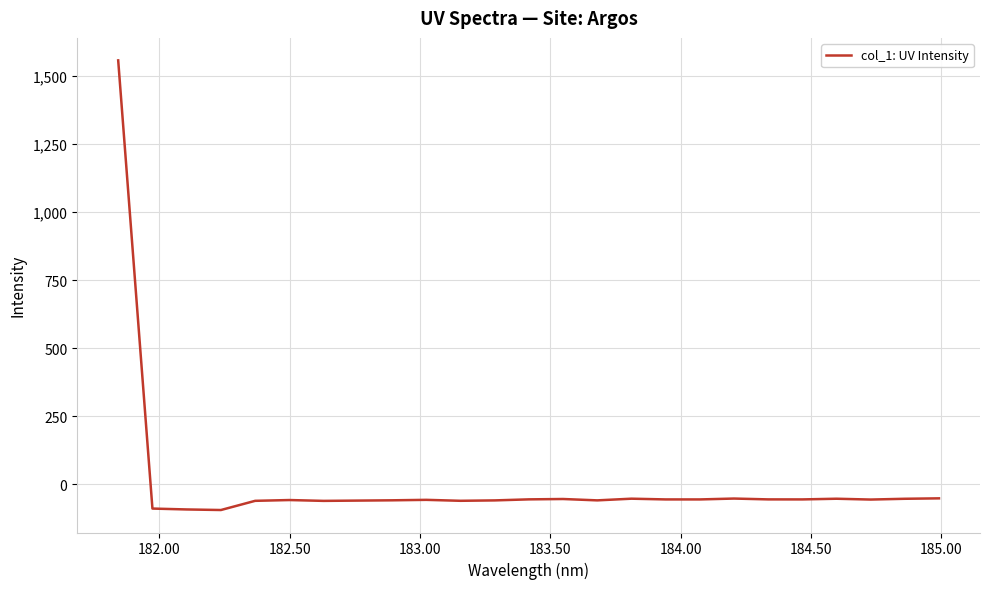

Count the number of data series in this chart.

1